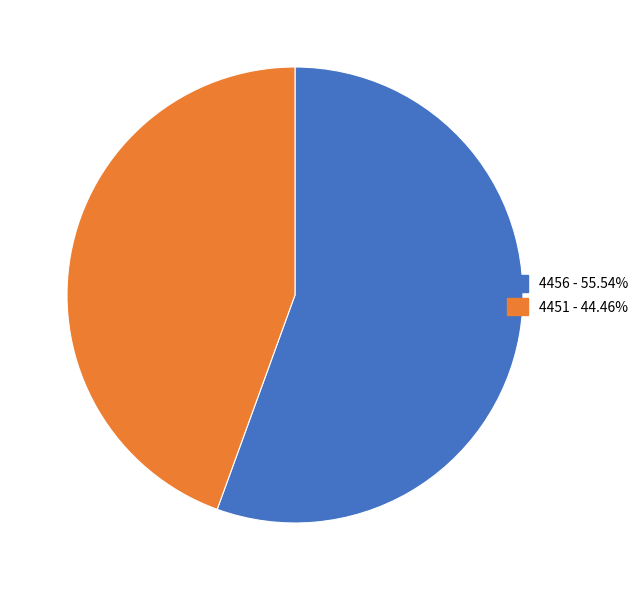

Is it true that 4451 is 44% of the pie?

True